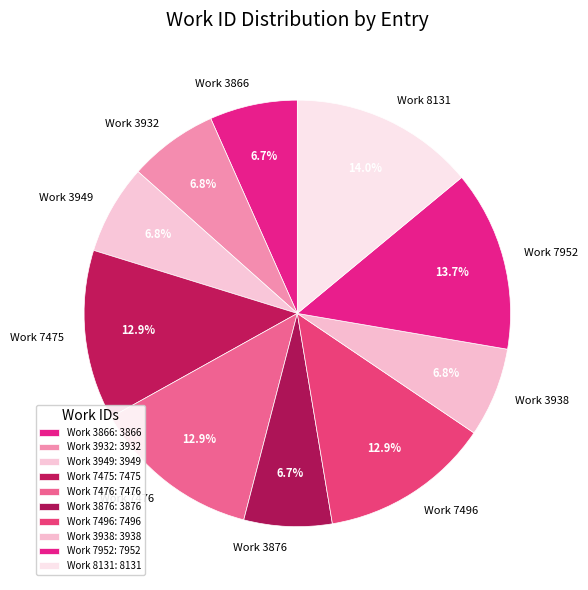

To the nearest percent, what portion does Work 7496 represent?

13%